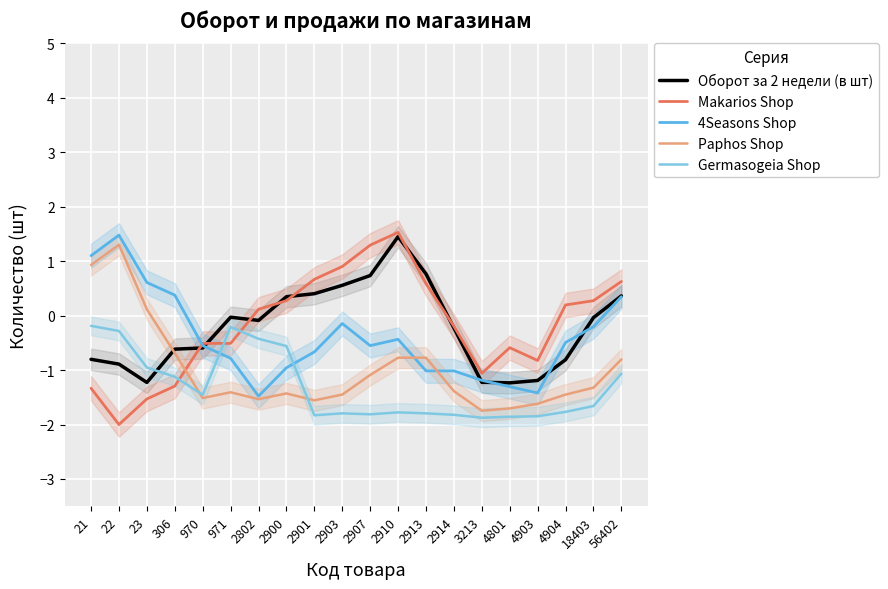

Which category has the lowest value in the Germasogeia Shop series?

3213